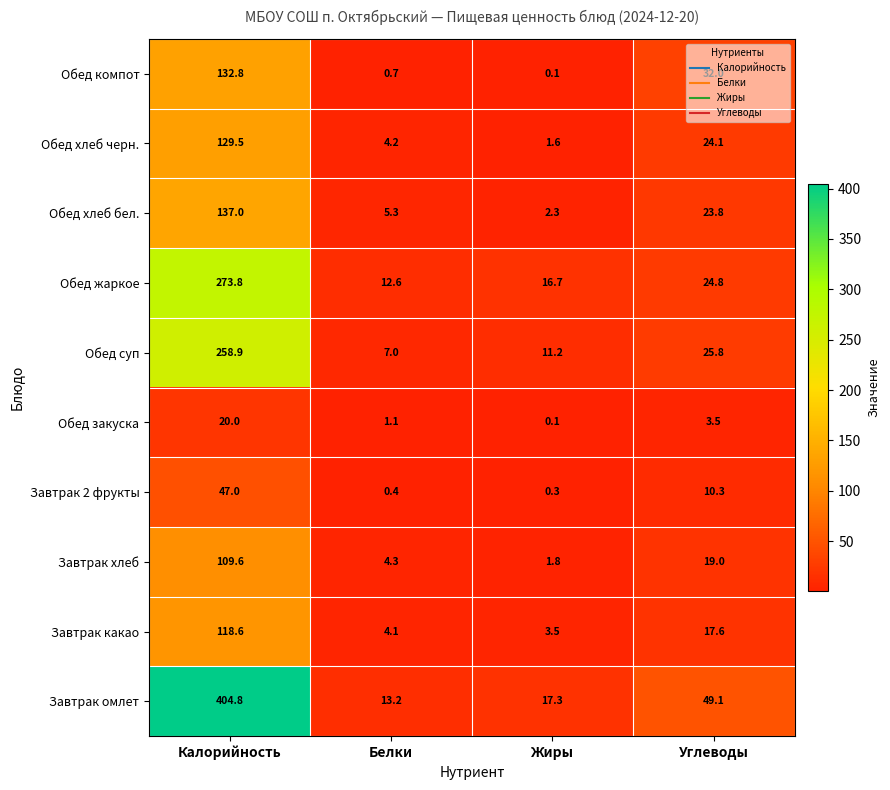

What is the difference between the Завтрак омлет values at Белки and Калорийность?

391.6